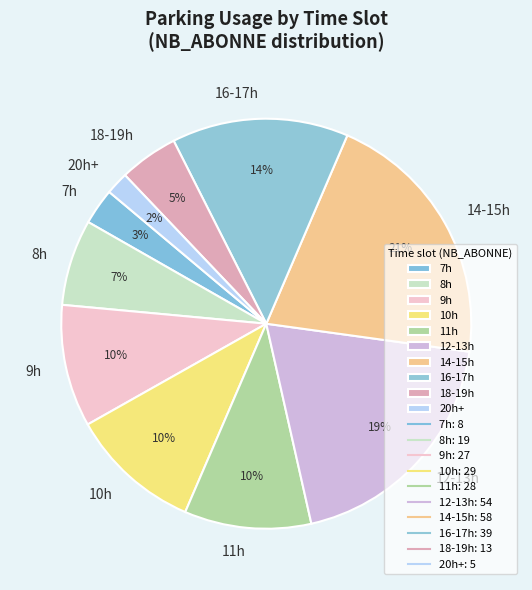

Count the number of slices in the pie.

10